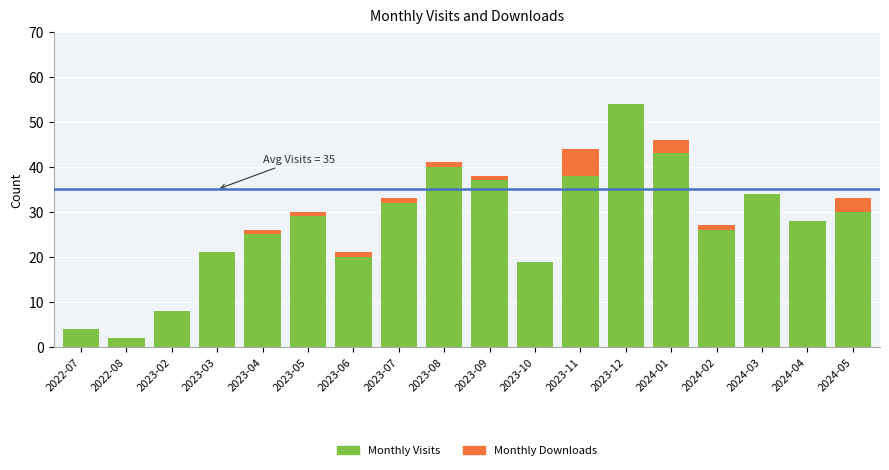

What is the total value across all series at 2024-05?

33